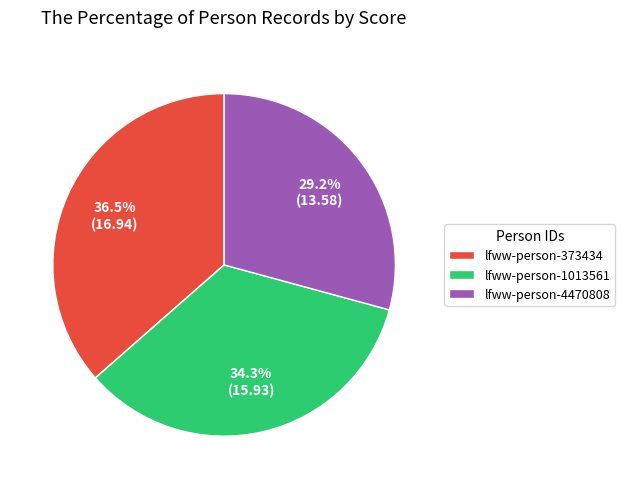

Rank the categories by value from lowest to highest.

lfww-person-4470808, lfww-person-1013561, lfww-person-373434